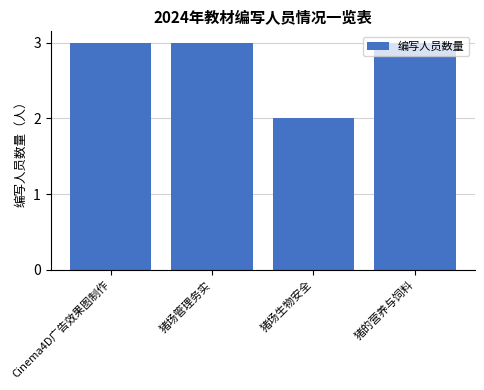

What is the average value?

3